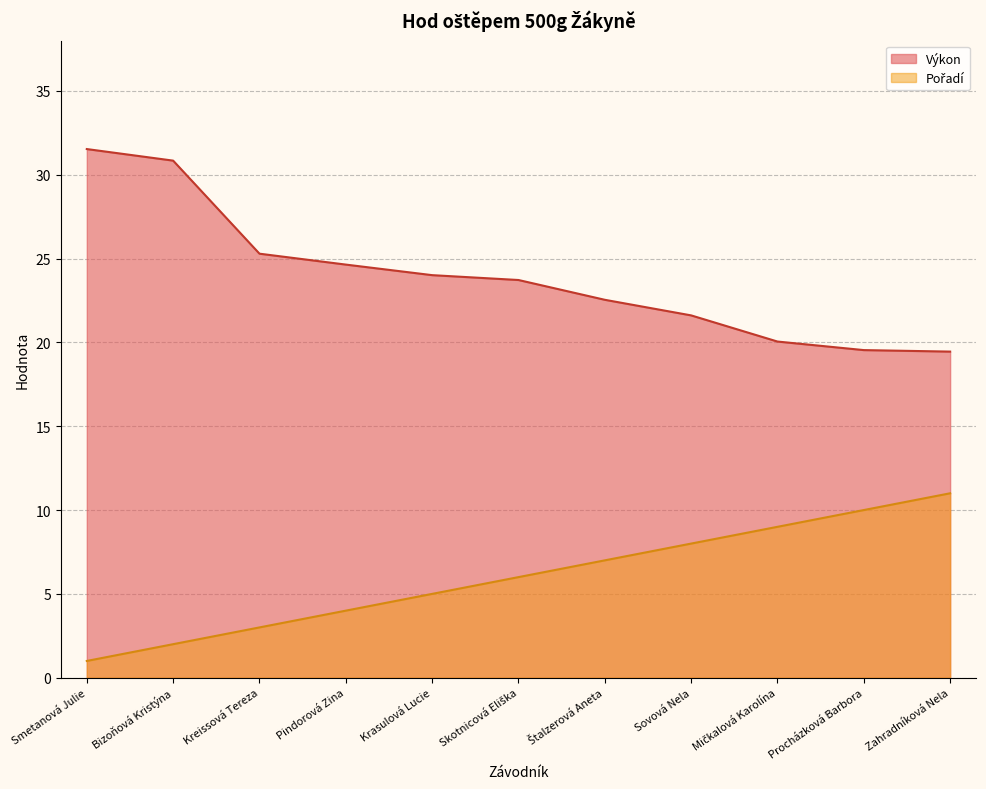

List the labels in order of Výkon value, largest first.

Smetanová Julie, Bizoňová Kristýna, Kreissová Tereza, Pindorová Zina, Krasulová Lucie, Skotnicová Eliška, Štalzerová Aneta, Sovová Nela, Mičkalová Karolína, Procházková Barbora, Zahradníková Nela